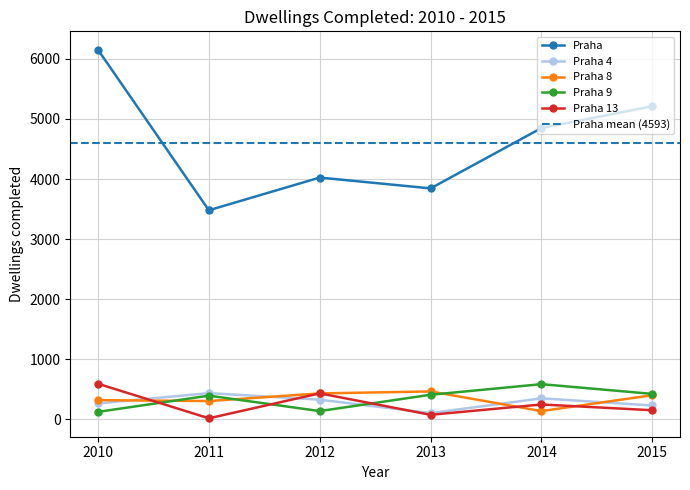

Rank the categories by Praha value from lowest to highest.

2011, 2013, 2012, 2014, 2015, 2010